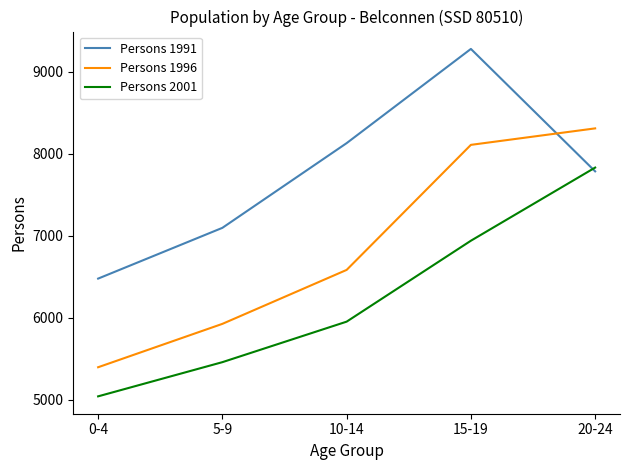

What is the difference between the highest and lowest values at 5-9?

1638